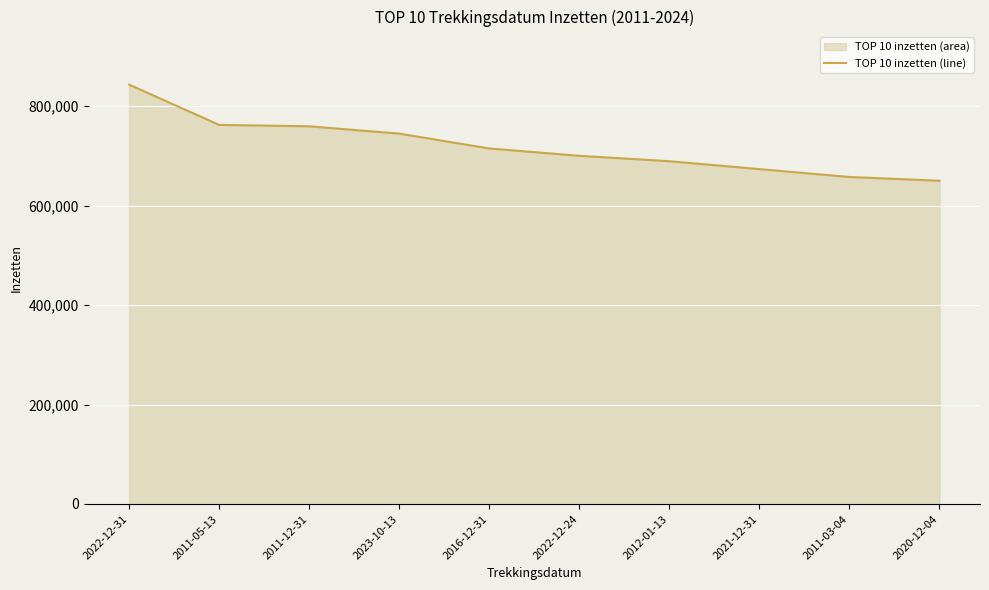

What is the greatest value displayed?

843241.5